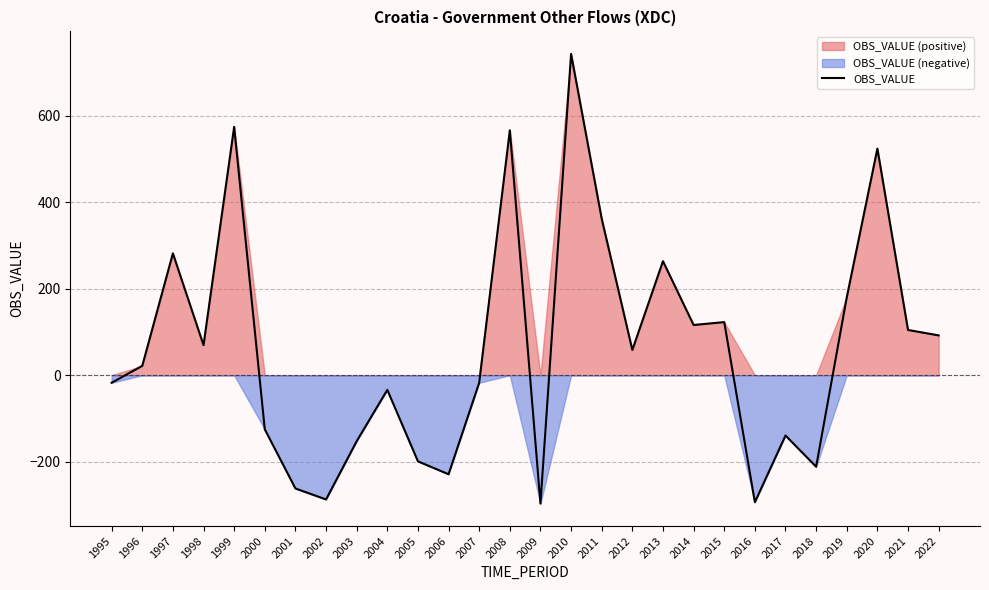

What is the change in value from 2002 to 2004?

+253.4